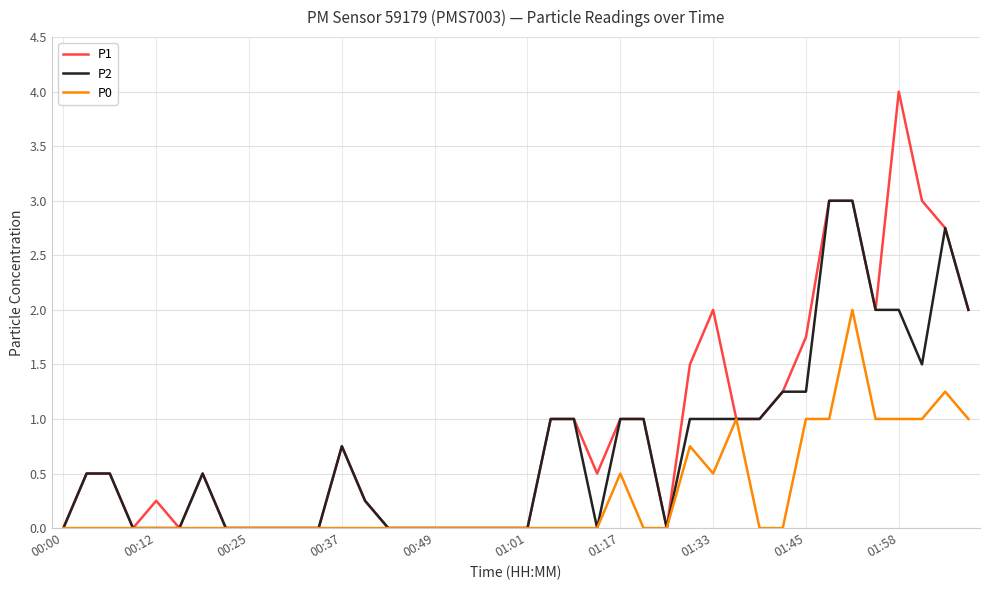

Rank the series by their maximum value, from lowest to highest.

P0, P2, P1